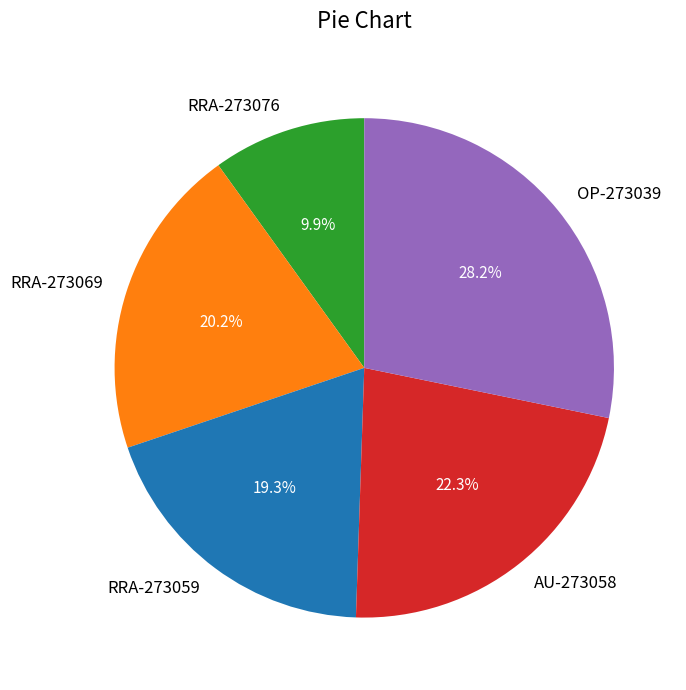

What is the smallest slice in the pie chart?

RRA-273076